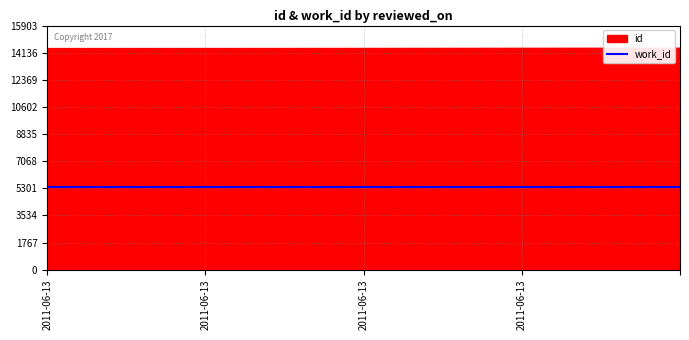

What are all the series names shown in the legend?

id, work_id